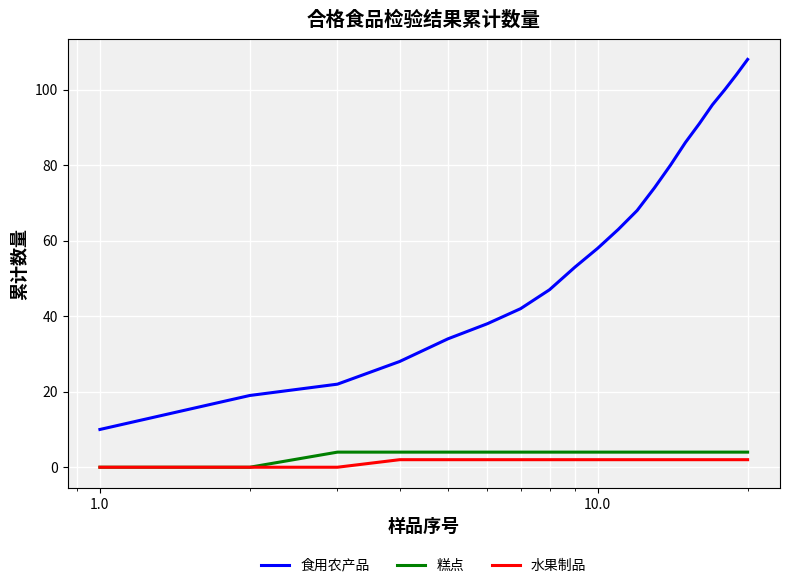

Which series has the largest total across all categories?

食用农产品